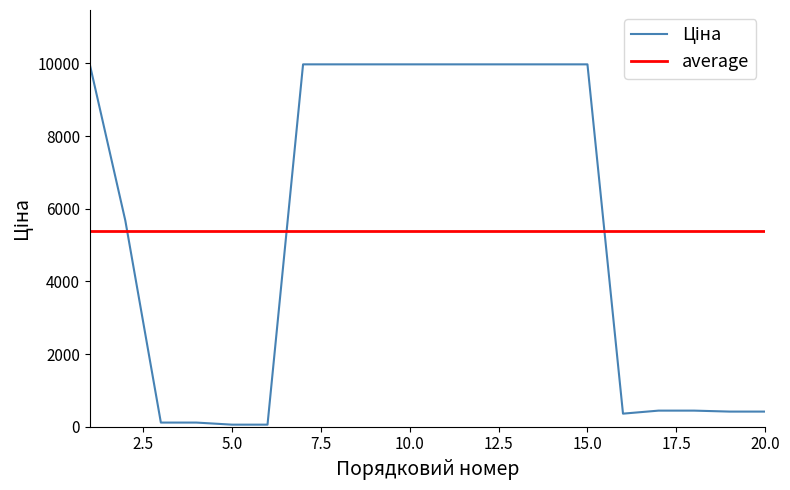

Reading right to left, transcribe all the data shown in this chart.

416.6	416.6	443.1	443.1	359.9	9975.0	9975.0	9975.0	9975.0	9975.0	9975.0	9975.0	9975.0	9975.0	57.0	57.0	114.1	114.1	5673.8	9975.0